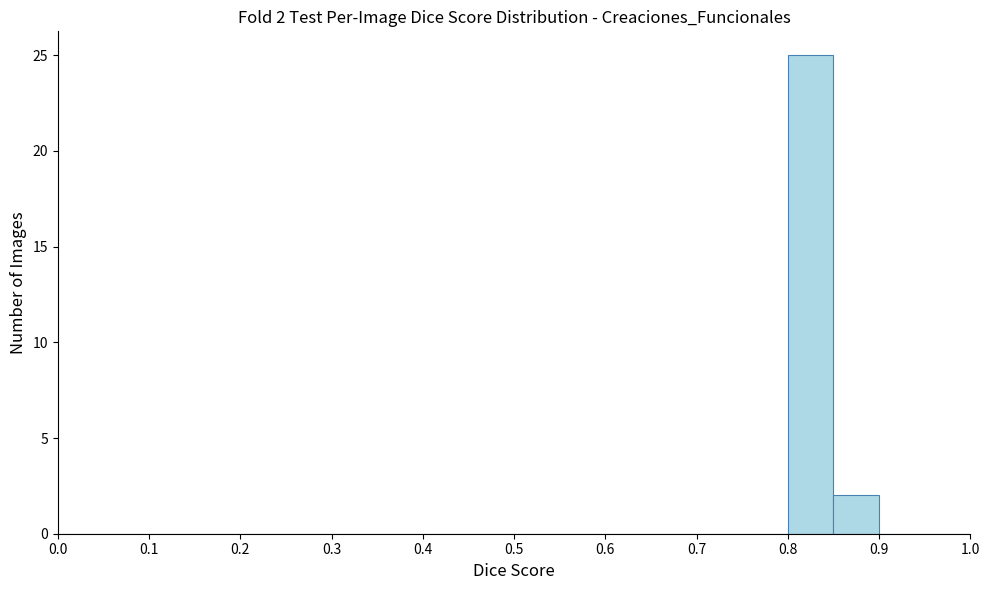

Over which range of the x-axis is the bar tallest?

0.80 to 0.85